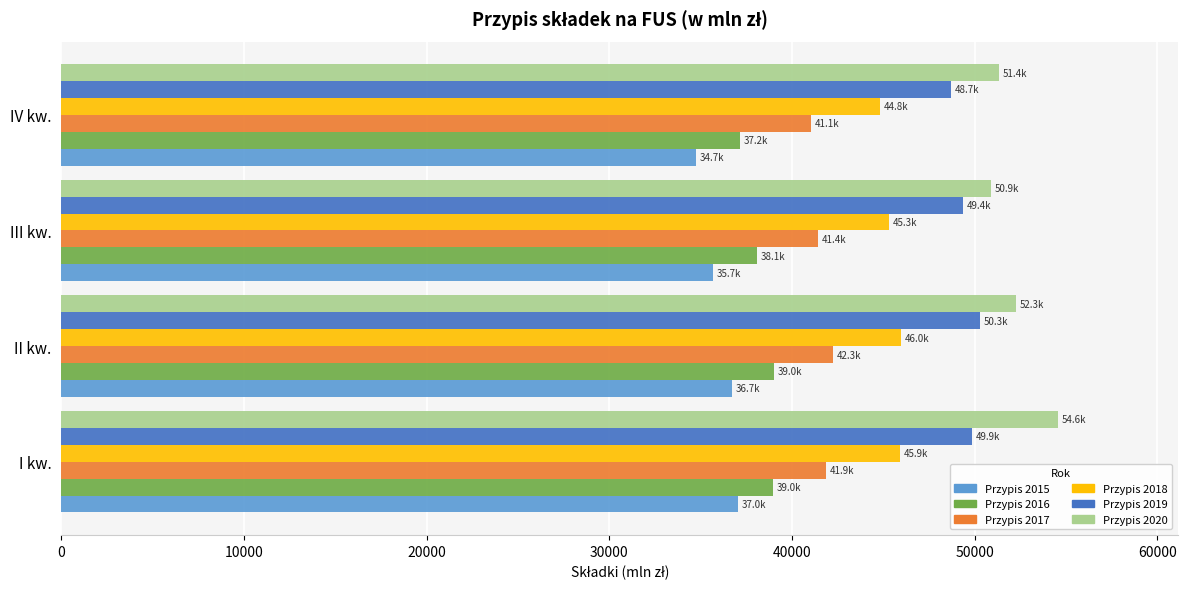

What is the sum of the Przypis 2018 values at III kw. and II kw.?

91318.1